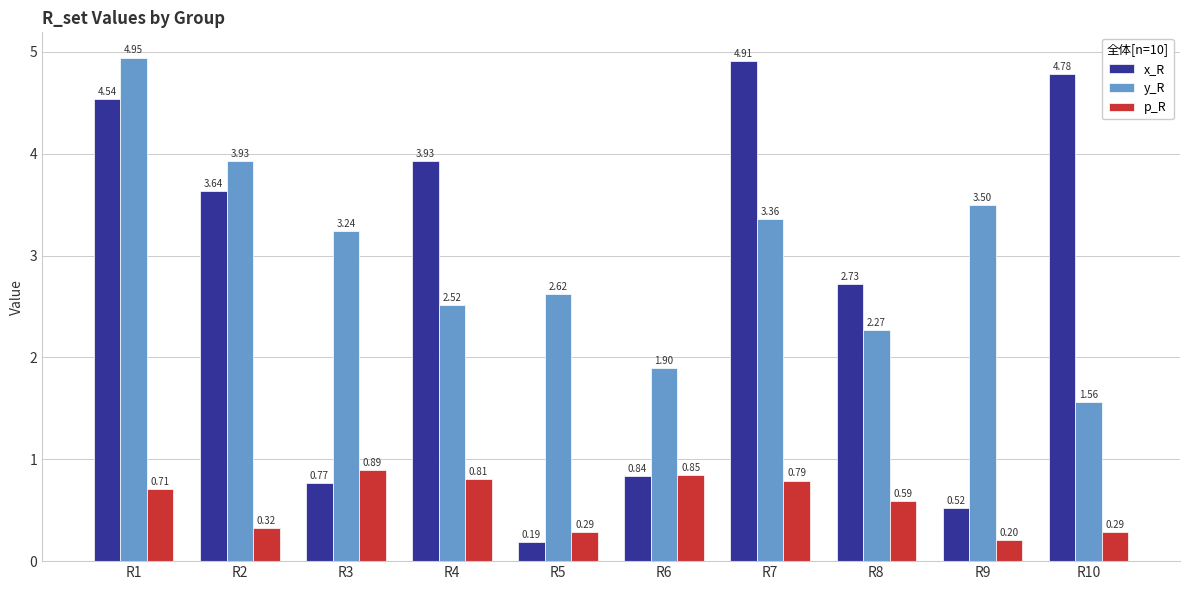

What is the spread (max minus min) of values at R8?

2.1